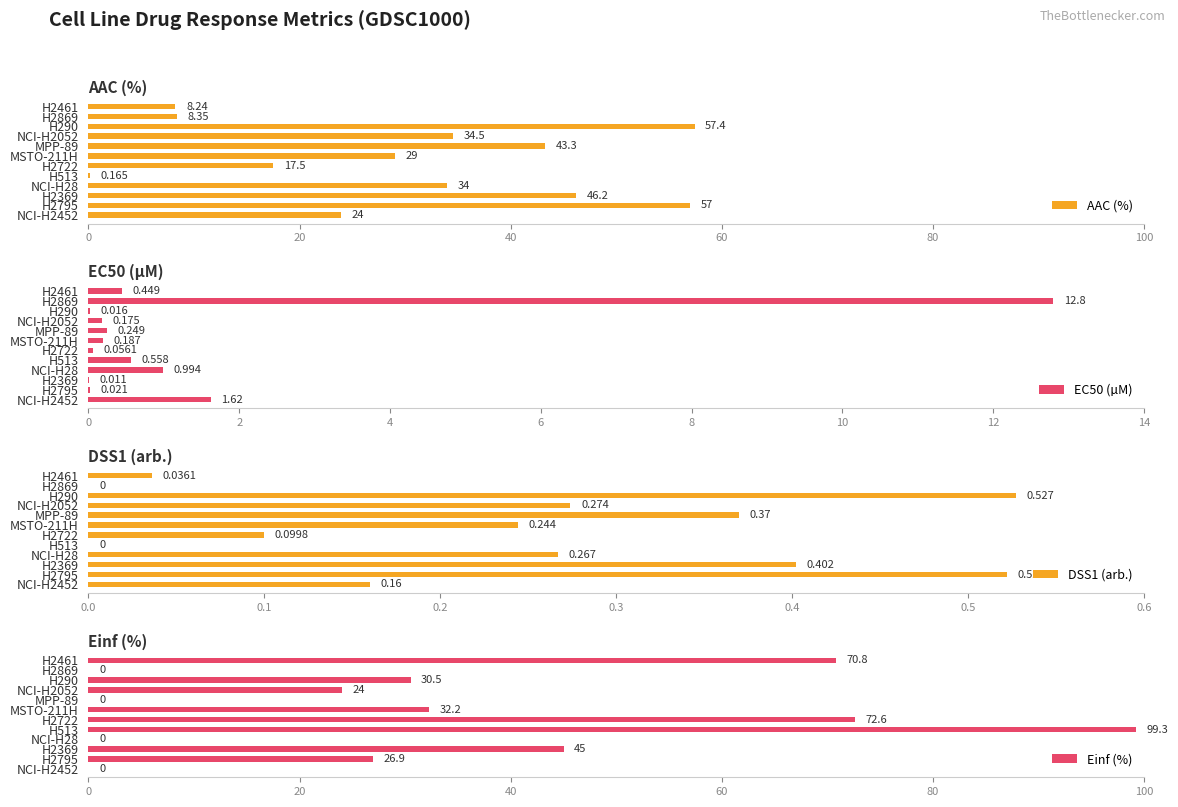

What value does the Einf (%) series have at H2795?

26.9